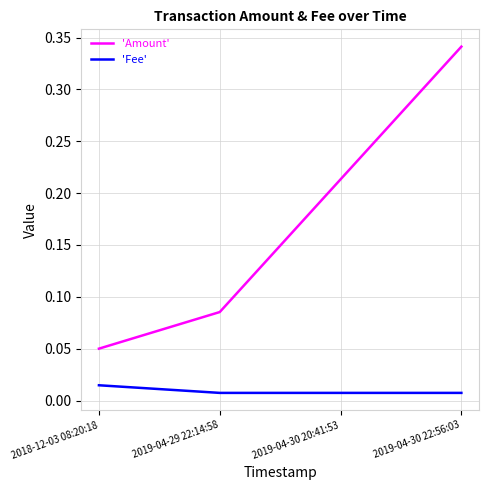

Which label corresponds to the largest value in the chart?

2019-04-30 22:56:03